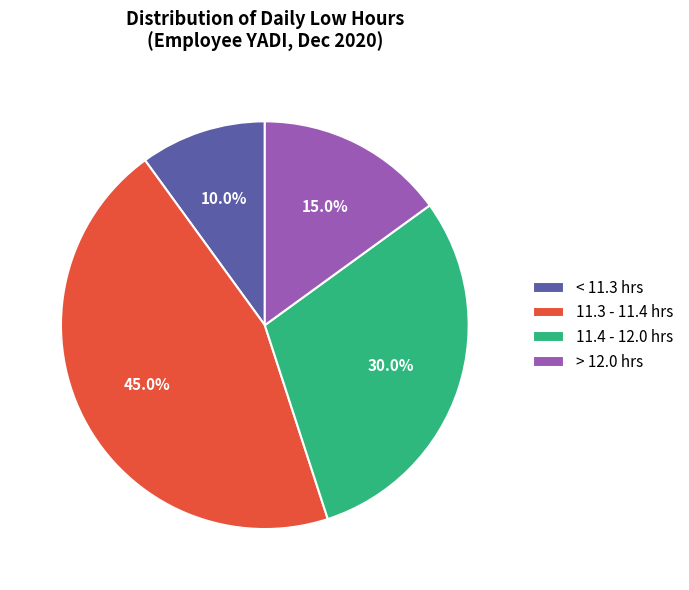

Which category has the smallest portion of the pie?

< 11.3 hrs